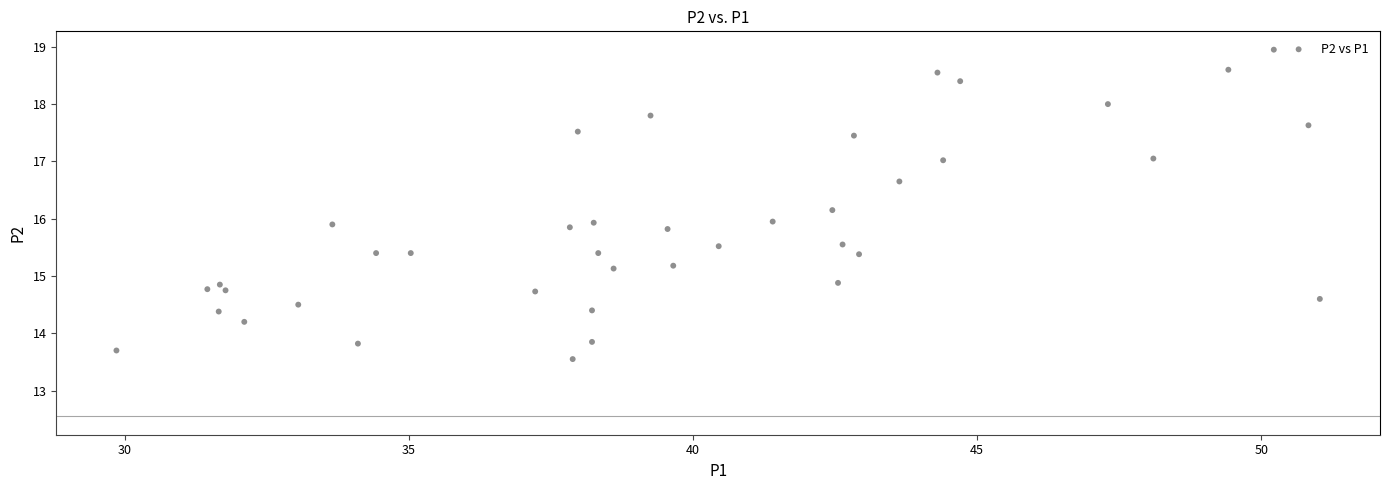

What is the range of X values (max minus min)?

21.2